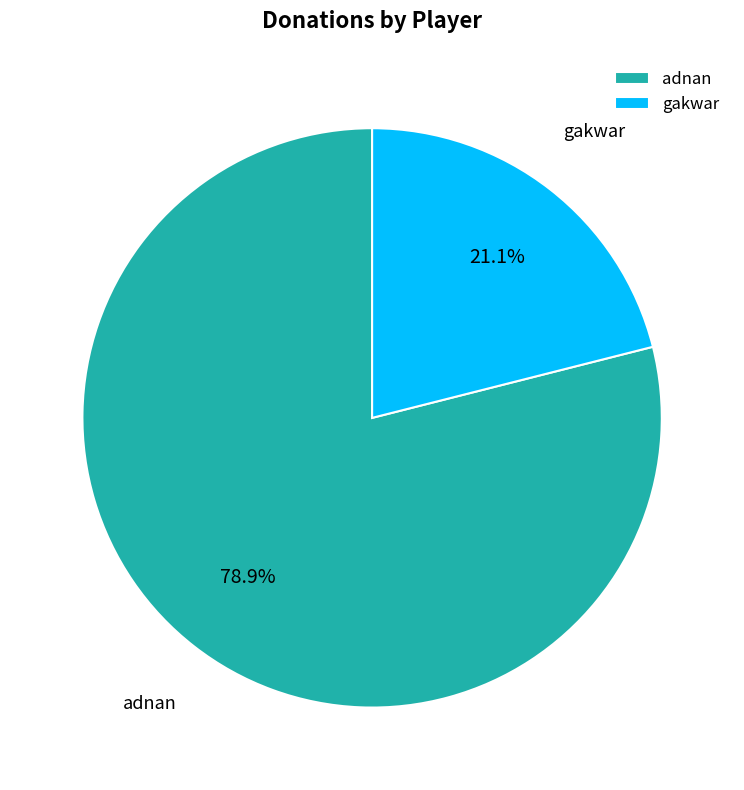

Between adnan and gakwar, which is larger?

adnan